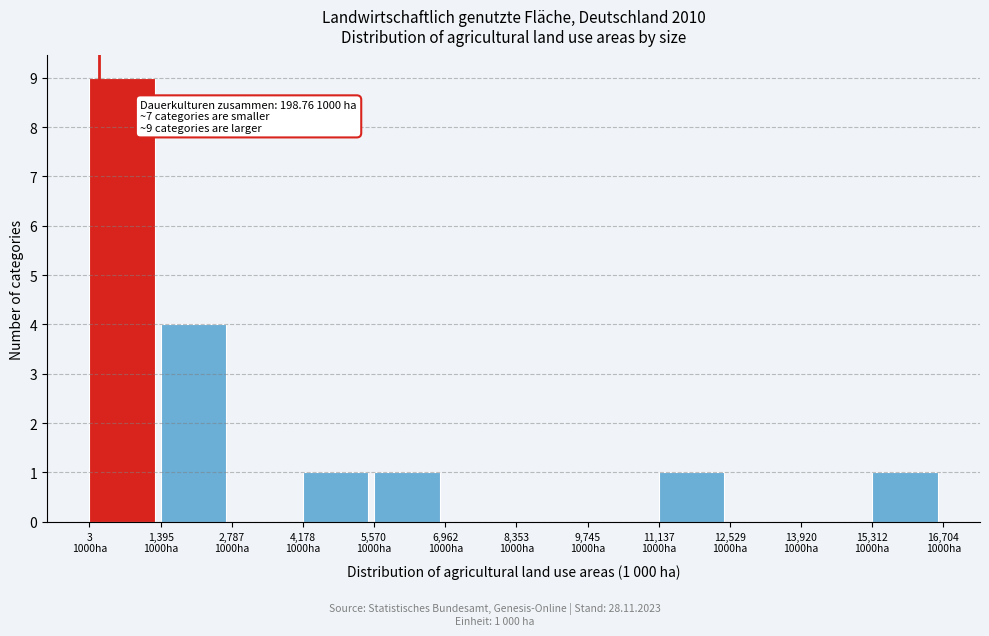

What is the greatest value displayed?

9